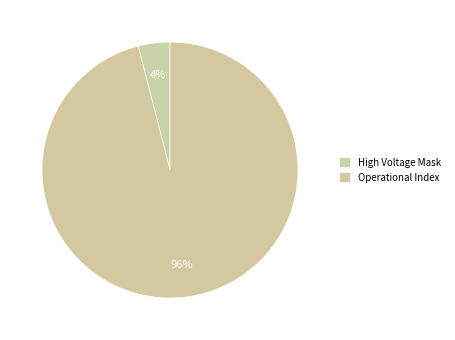

Does Operational Index represent more than half of the total?

Yes